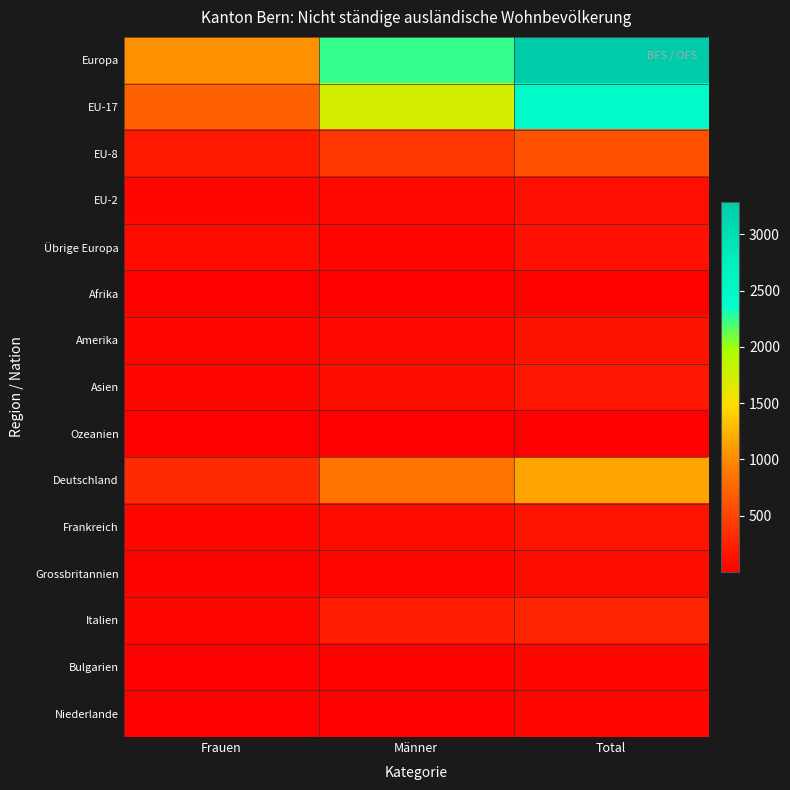

Reading left to right, extract all data points from this chart.

Europa: Frauen=1040	Männer=2246	Total=3286
EU-17: Frauen=707	Männer=1733	Total=2440
EU-8: Frauen=192	Männer=405	Total=597
EU-2: Frauen=53	Männer=69	Total=122
Übrige Europa: Frauen=88	Männer=35	Total=123
Afrika: Frauen=9	Männer=14	Total=23
Amerika: Frauen=54	Männer=81	Total=135
Asien: Frauen=53	Männer=105	Total=158
Ozeanien: Frauen=1	Männer=4	Total=5
Deutschland: Frauen=311	Männer=837	Total=1148
Frankreich: Frauen=53	Männer=86	Total=139
Grossbritannien: Frauen=33	Männer=62	Total=95
Italien: Frauen=60	Männer=212	Total=272
Bulgarien: Frauen=18	Männer=24	Total=42
Niederlande: Frauen=20	Männer=19	Total=39